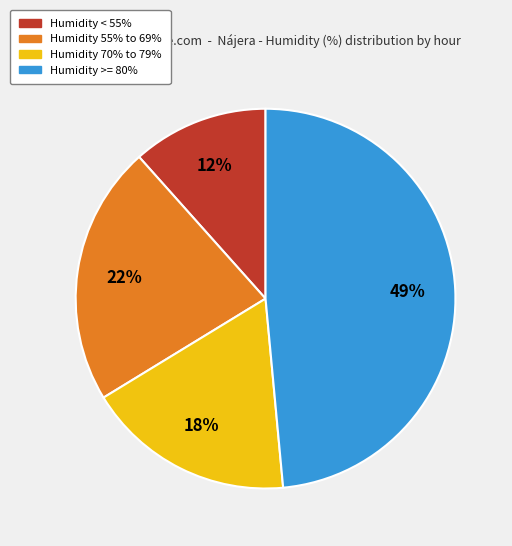

To the nearest percent, what is the average slice percentage?

25%